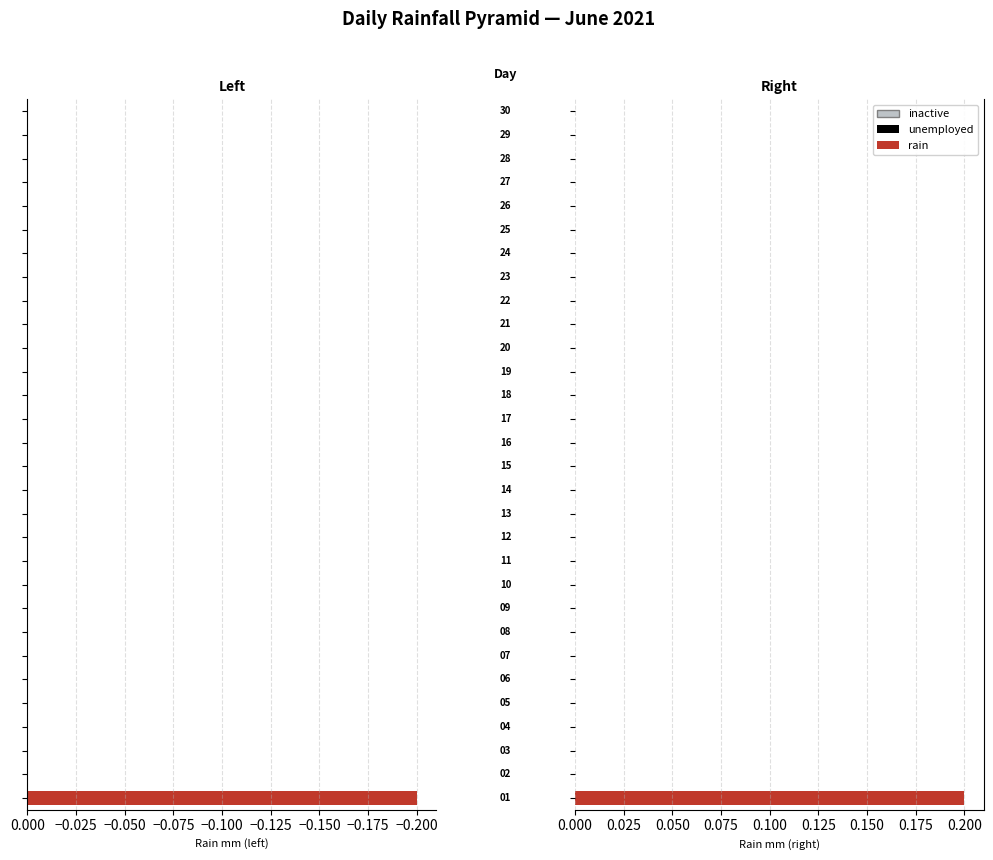

Is it true that rain (left) equals 0.1 at −0.175?

False